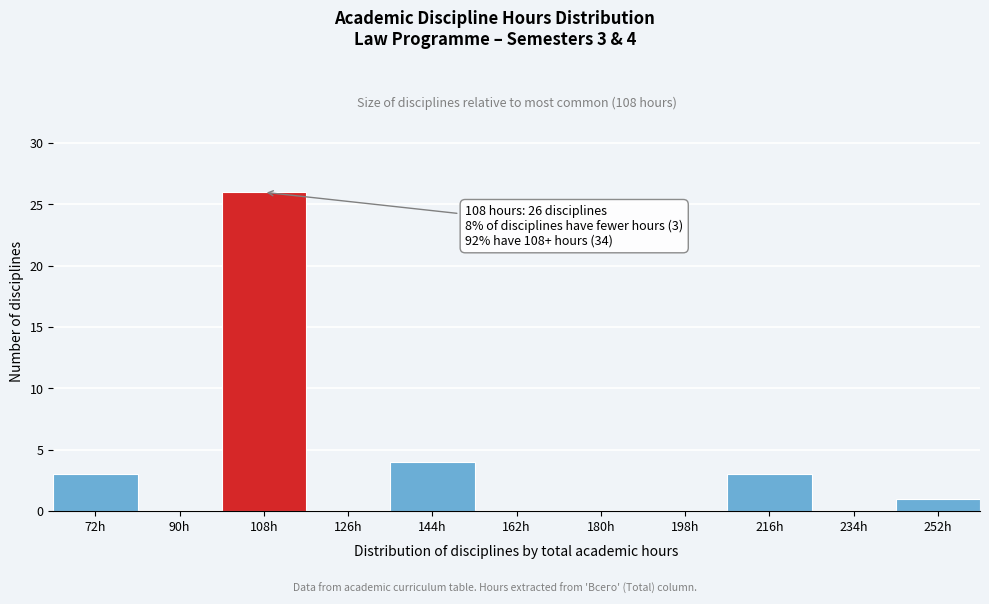

Reading right to left, what are all the values shown in this chart?

252h=1	234h=0	216h=3	198h=0	180h=0	162h=0	144h=4	126h=0	108h=26	90h=0	72h=3